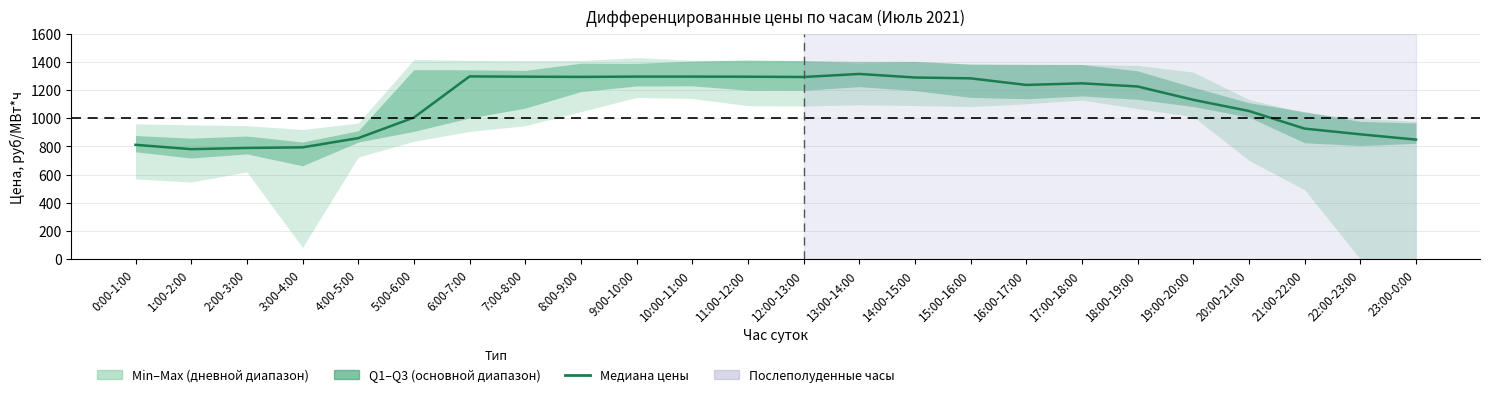

List the labels in order of value, largest first.

13:00-14:00, 6:00-7:00, 9:00-10:00, 10:00-11:00, 7:00-8:00, 11:00-12:00, 8:00-9:00, 12:00-13:00, 14:00-15:00, 15:00-16:00, 17:00-18:00, 16:00-17:00, 18:00-19:00, 19:00-20:00, 20:00-21:00, 5:00-6:00, 21:00-22:00, 22:00-23:00, 4:00-5:00, 23:00-0:00, 0:00-1:00, 3:00-4:00, 2:00-3:00, 1:00-2:00